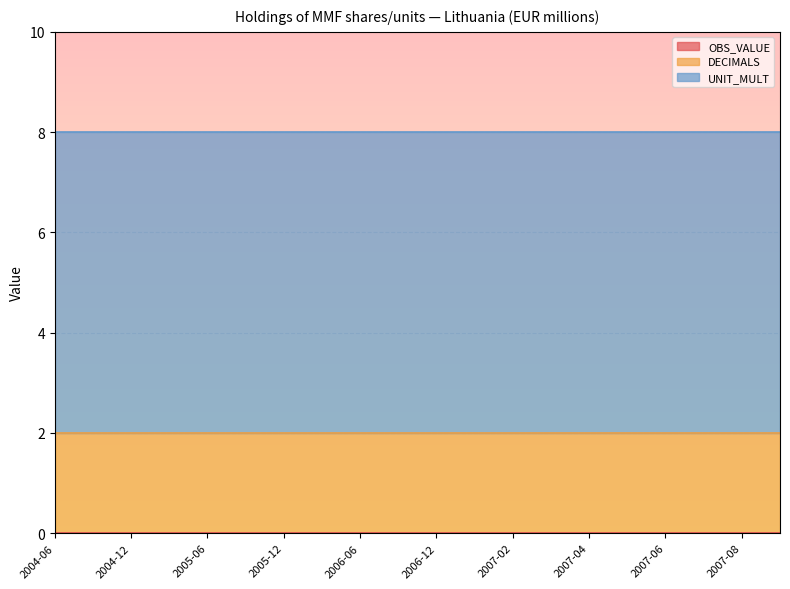

Is it true that UNIT_MULT equals 1 at 2007-06?

False